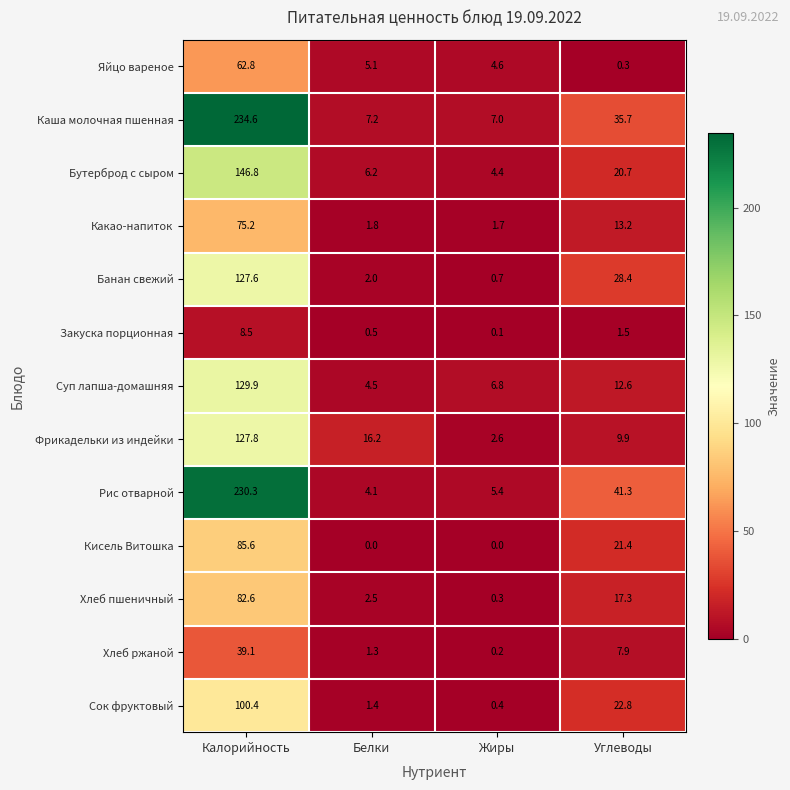

What is the spread (max minus min) of values at Жиры?

7.0